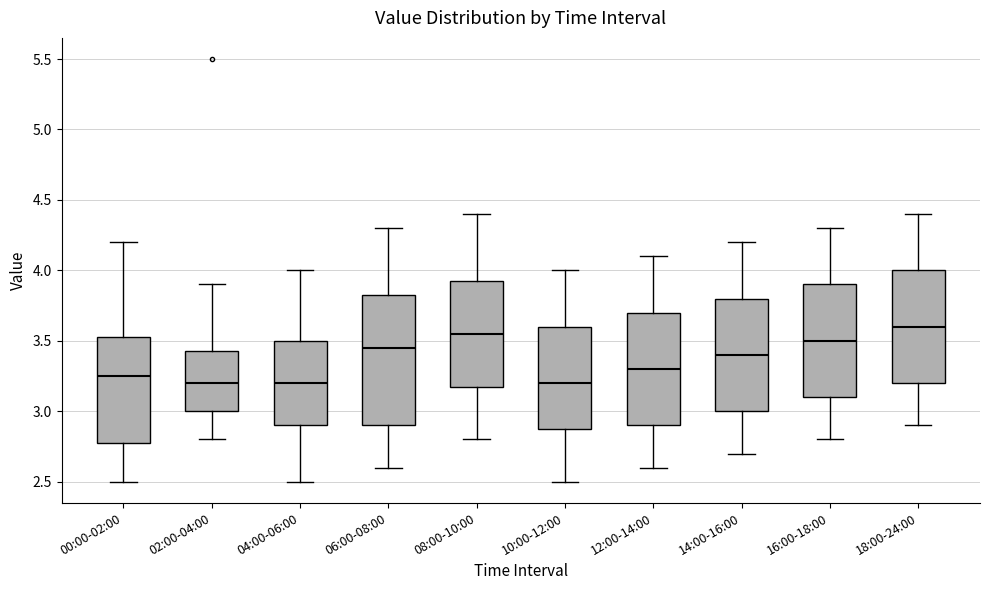

Which box is the tallest, from its lower edge to its upper edge?

06:00-08:00